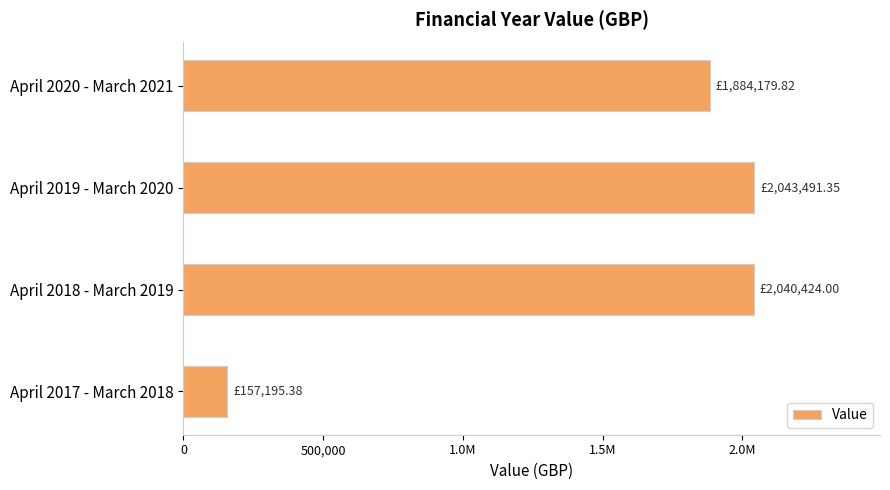

Does the chart contain any negative values?

No